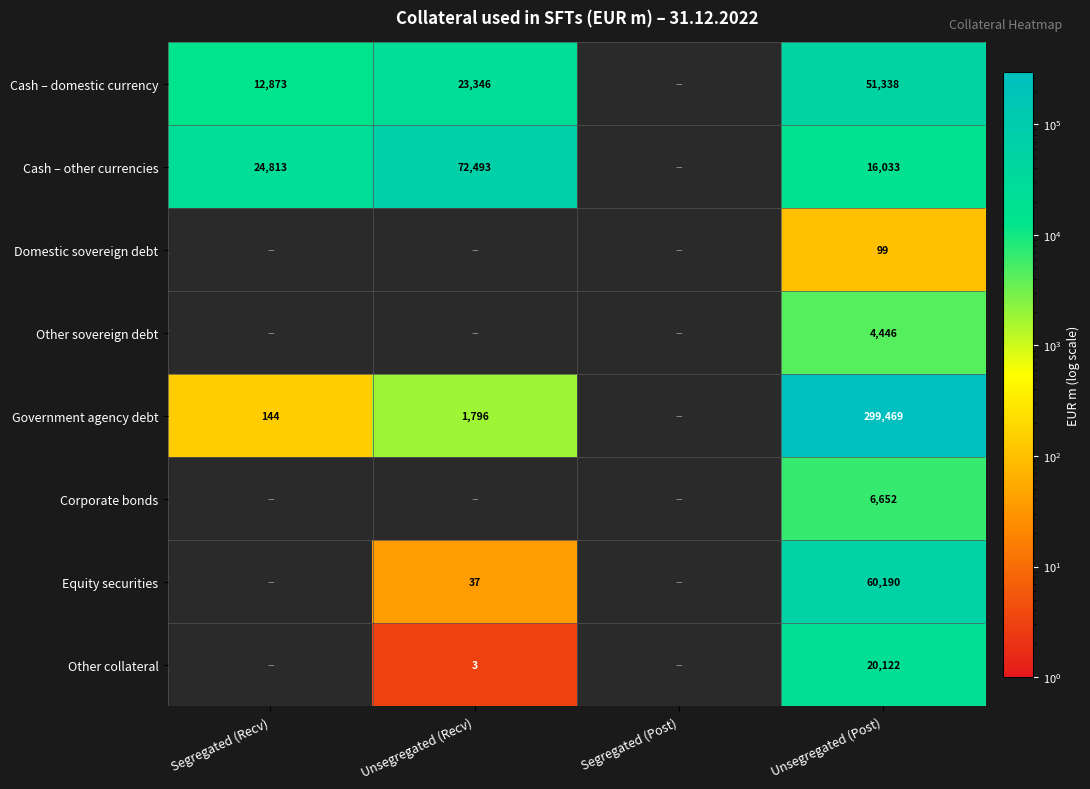

The Cash – domestic currency series shows 87549 at Unsegregated (Post). True or false?

False